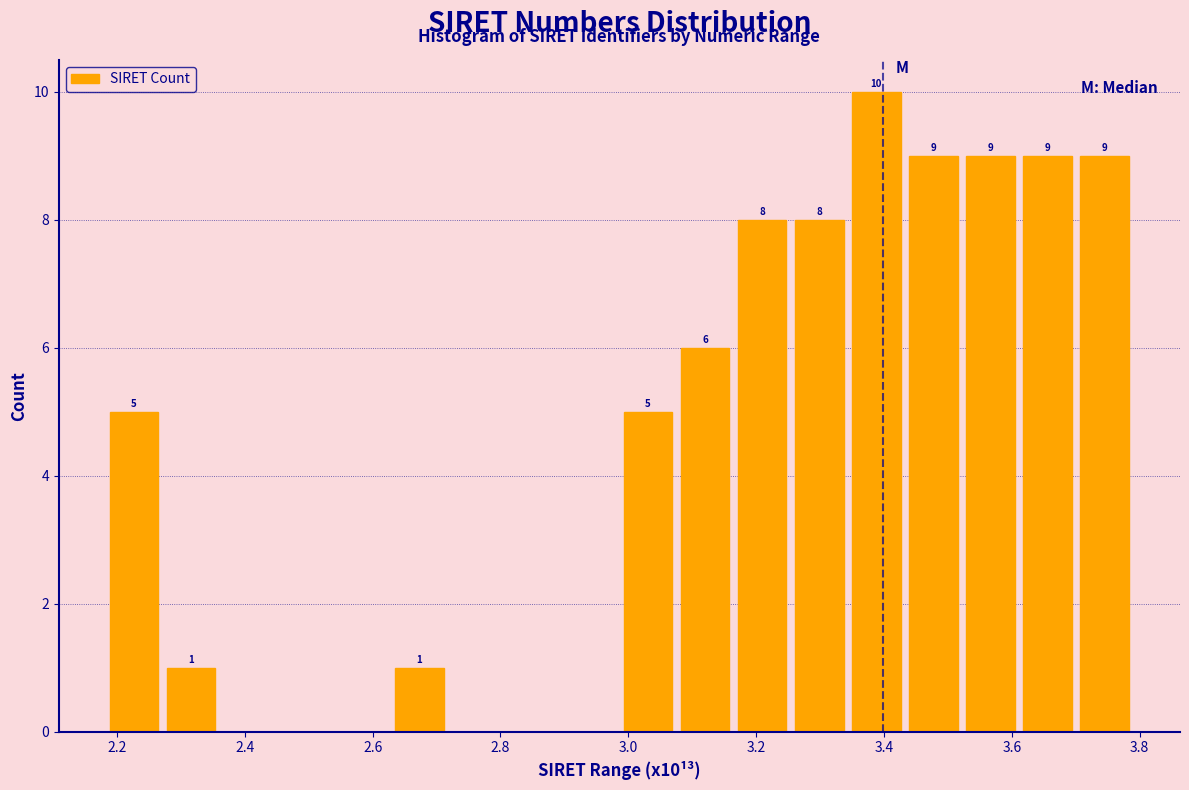

Which range on the x-axis has the tallest bar?

3.34 to 3.44